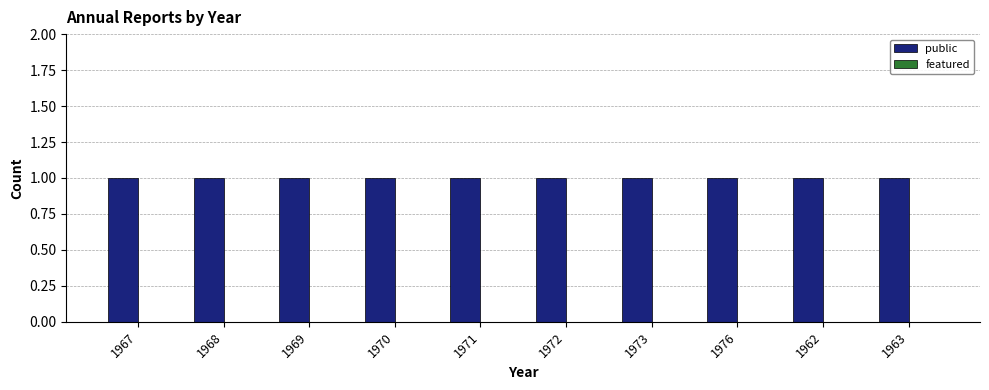

Read the public value at 1962.

1